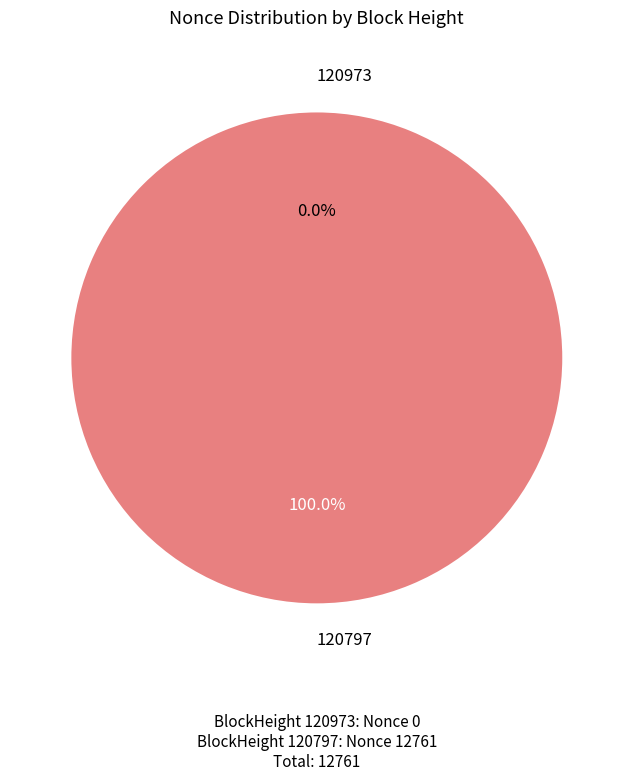

Is it true that 120797 is 86% of the pie?

False